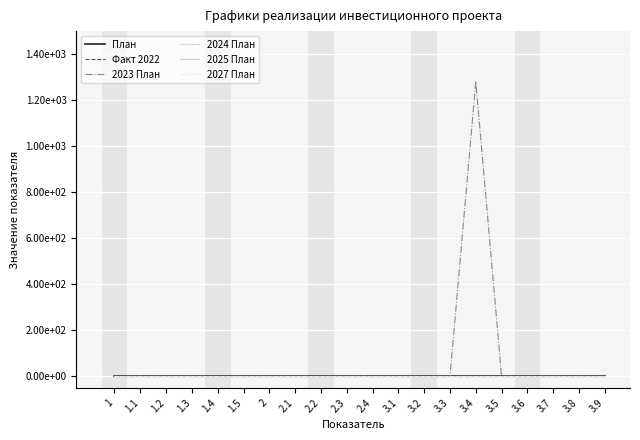

The 2025 План series shows 0 at 2. True or false?

True